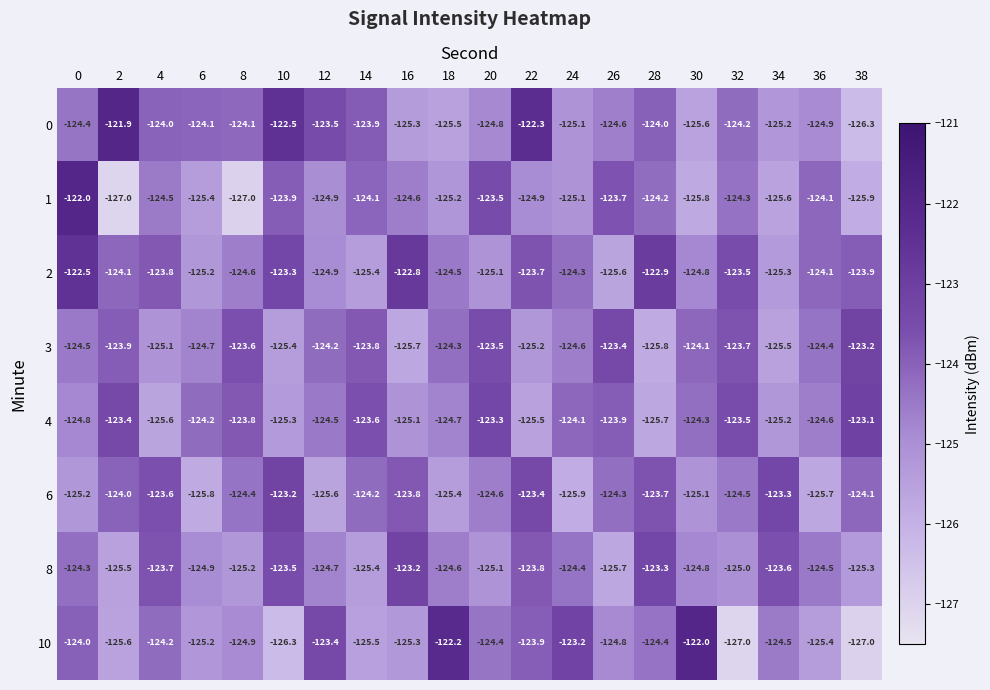

What value does the 8 series have at 28?

-123.3